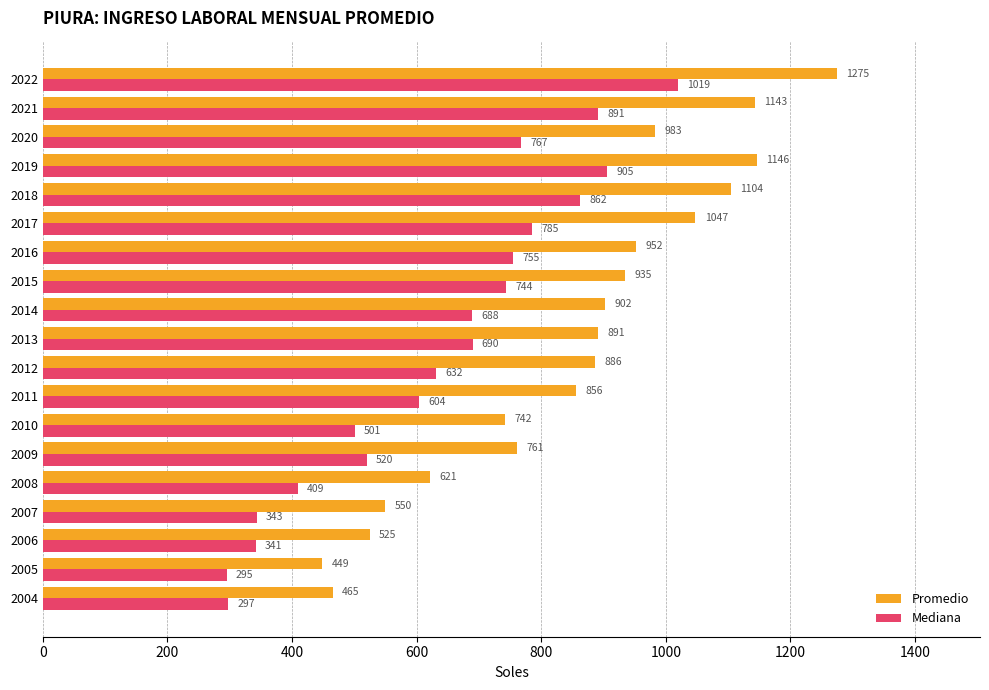

At which label is Promedio closest to 861?

2011